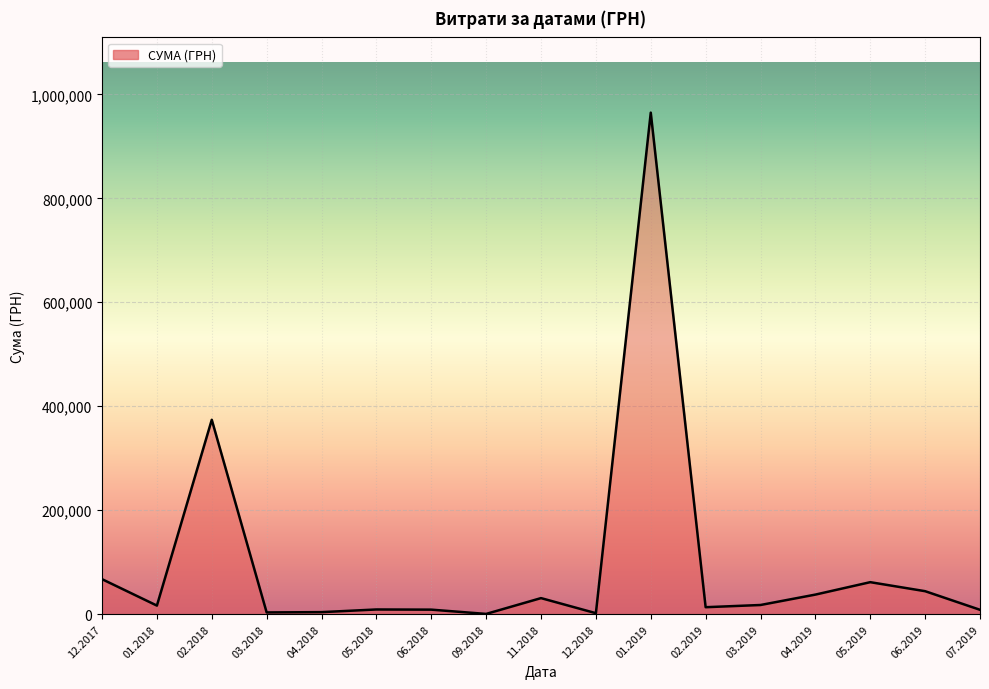

What is the change in value from 02.2018 to 11.2018?

-343083.5